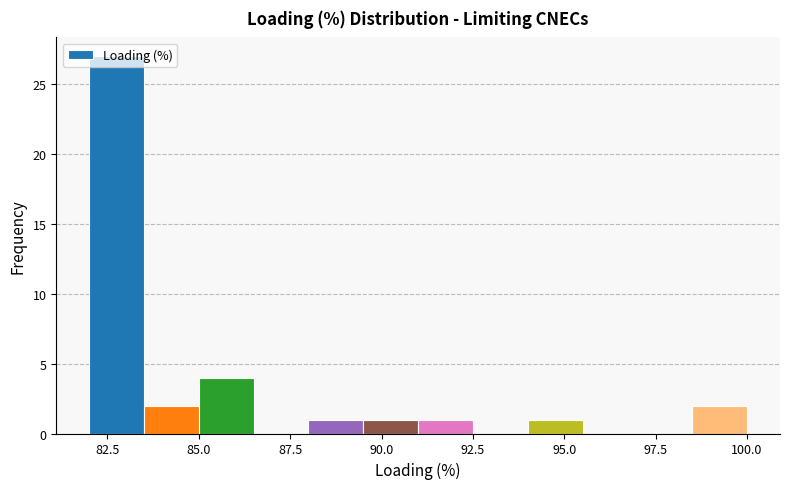

Read against the x-axis, roughly where is the centre of the tallest bar?

83.0